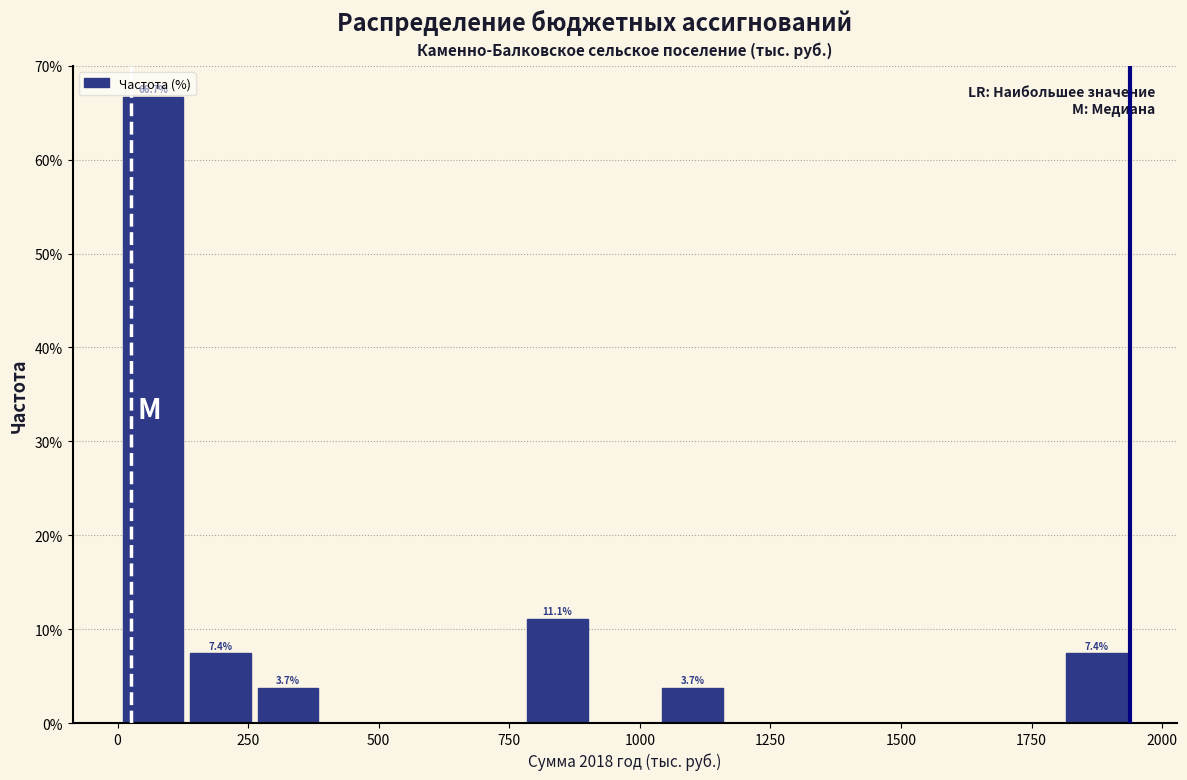

Around what value on the x-axis is the tallest bar? Give the approximate position of its centre, as read against the axis.

50